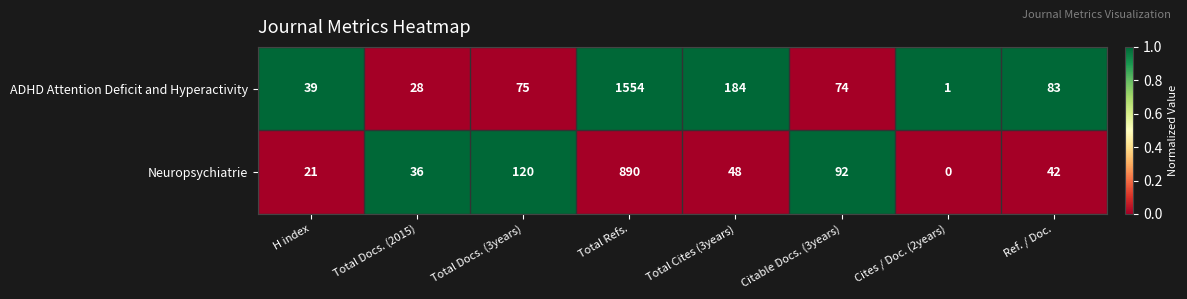

Is it true that Neuropsychiatrie equals 515 at Cites / Doc. (2years)?

False